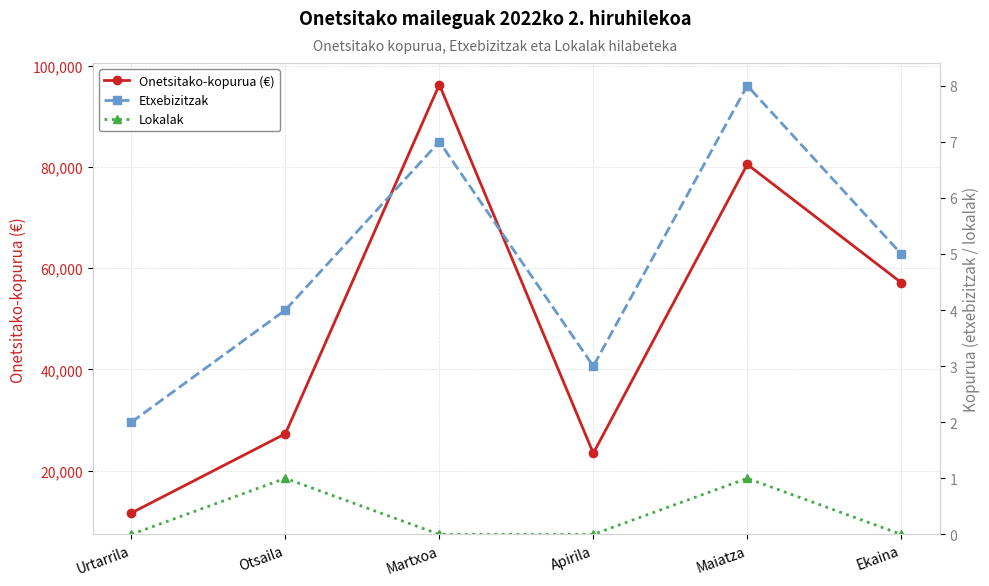

True or false: Lokalak has a value of 0.4 at Otsaila.

False